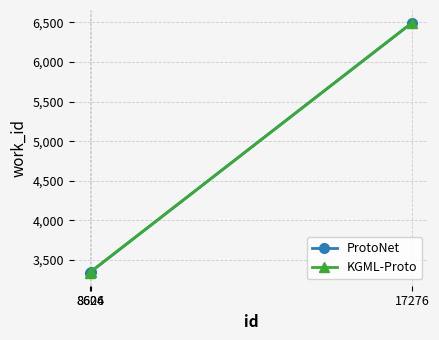

Between 8624 and 17276, which series saw the biggest shift?

ProtoNet